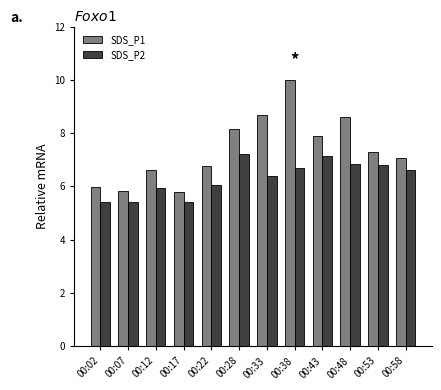

At which label does SDS_P1 first exceed 7?

00:28